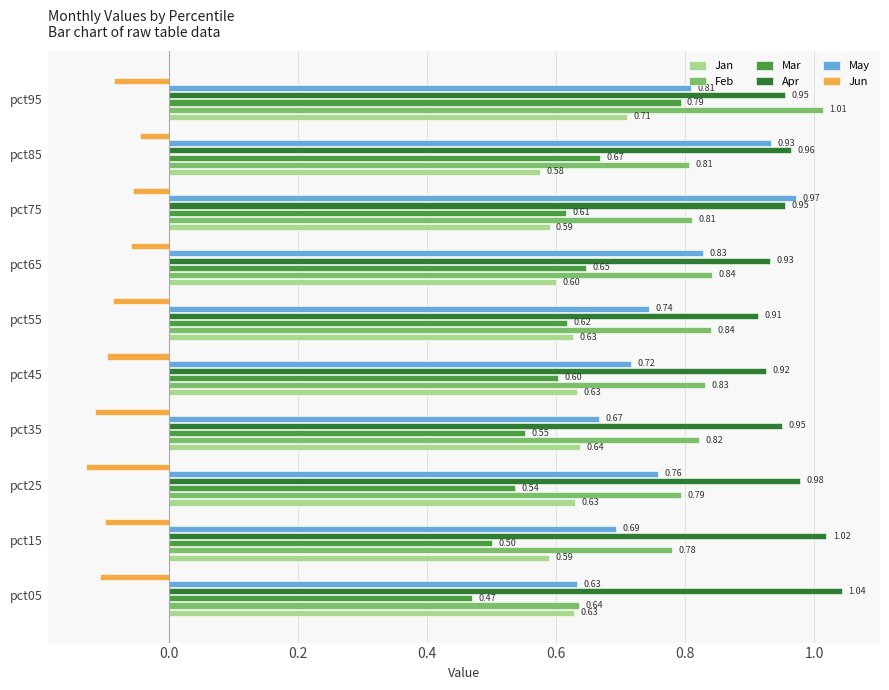

Rank the categories by May value from highest to lowest.

pct75, pct85, pct65, pct95, pct25, pct55, pct45, pct15, pct35, pct05